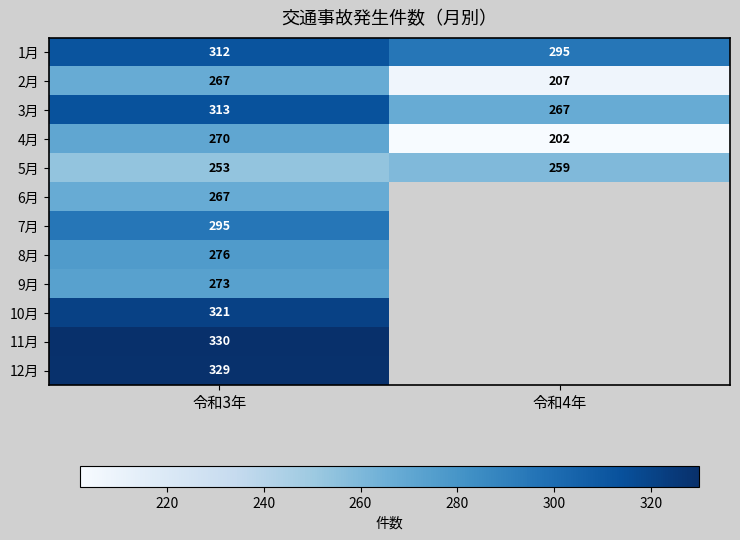

At which label does 3月 reach its minimum?

令和4年